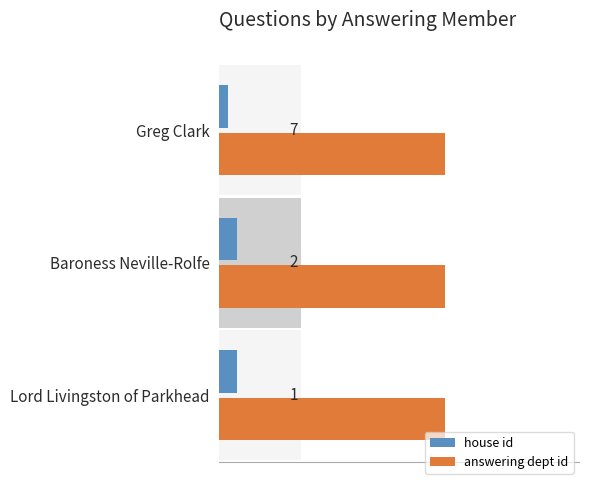

What is the average value of the answering dept id series?

0.3